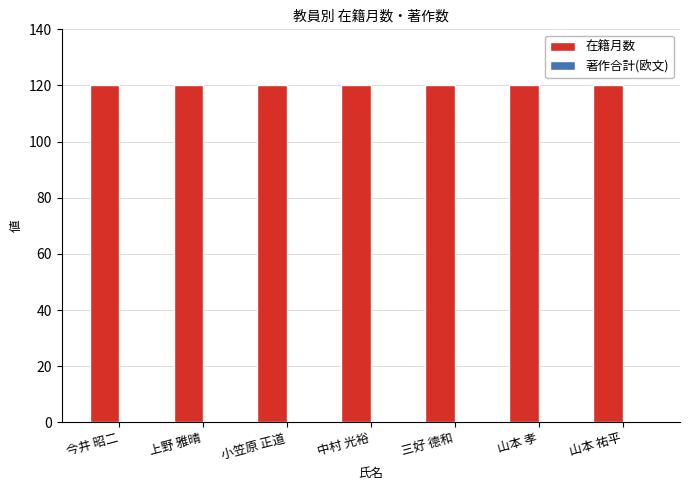

How many bars are there in each group?

2